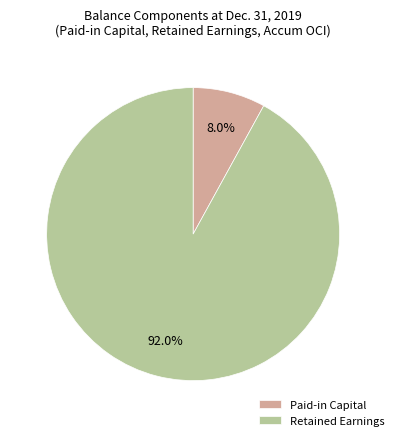

Does any single category account for the majority?

Yes